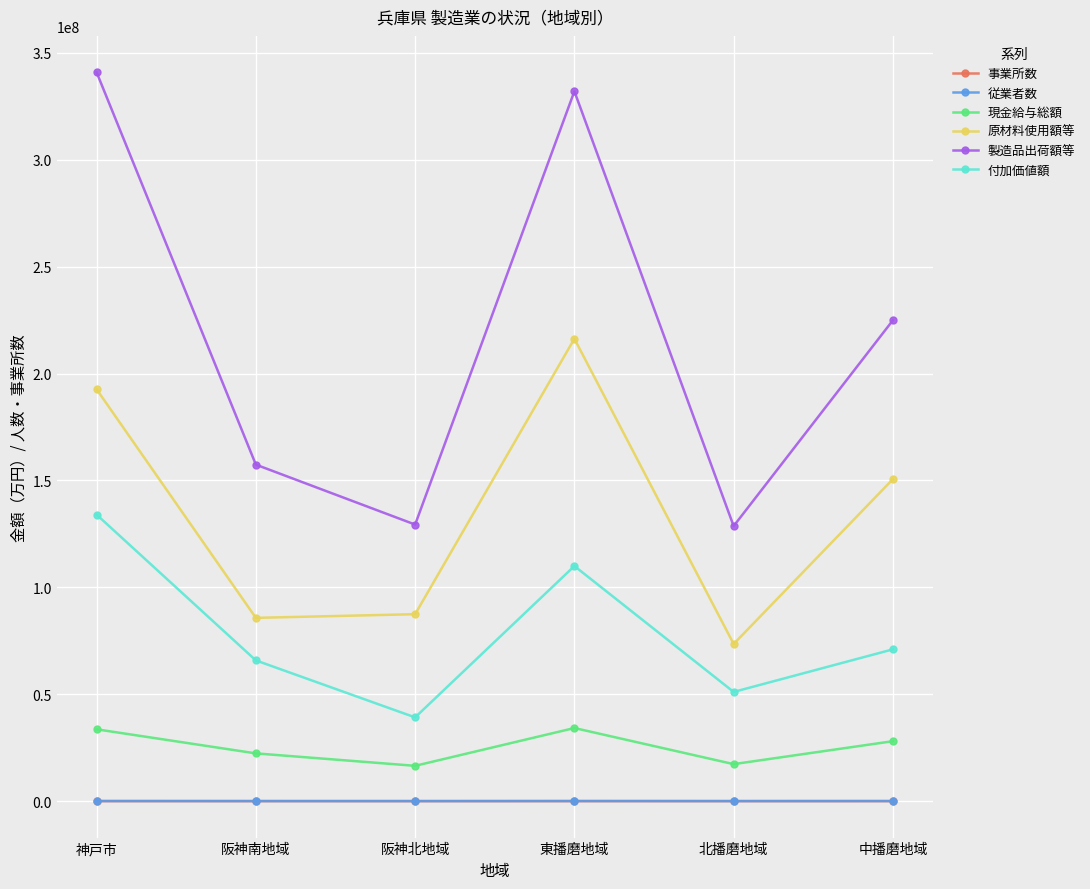

At which category does the chart reach its peak across all series?

神戸市